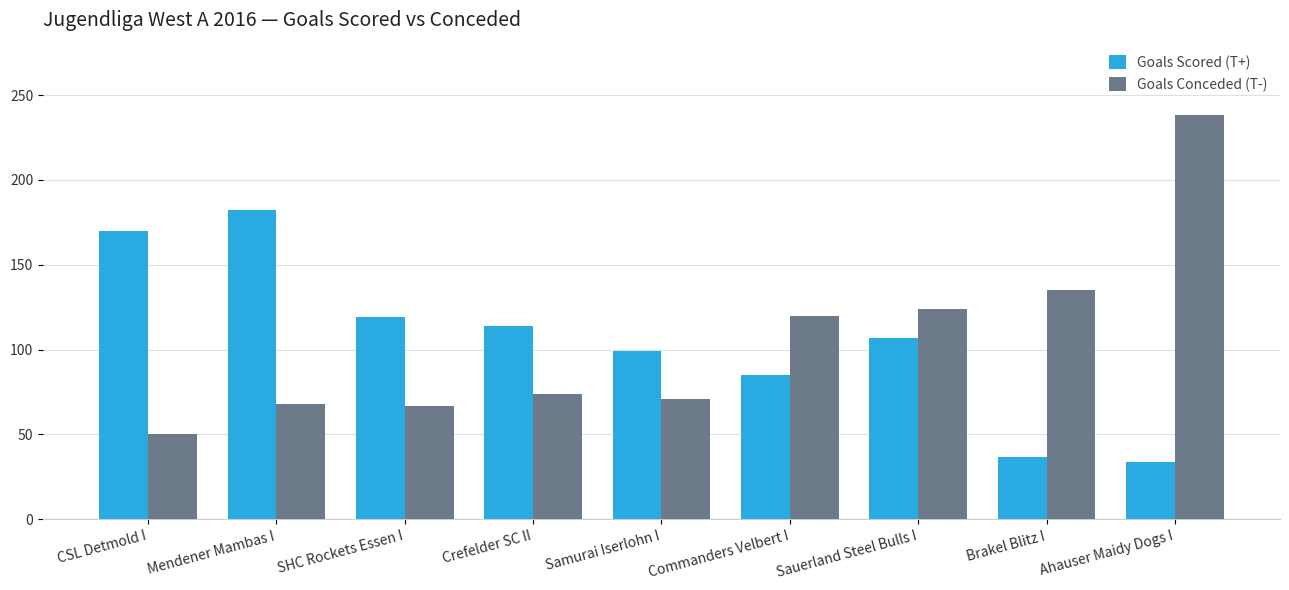

What is the value of the Goals Conceded (T-) bar at the 3rd from the left?

67